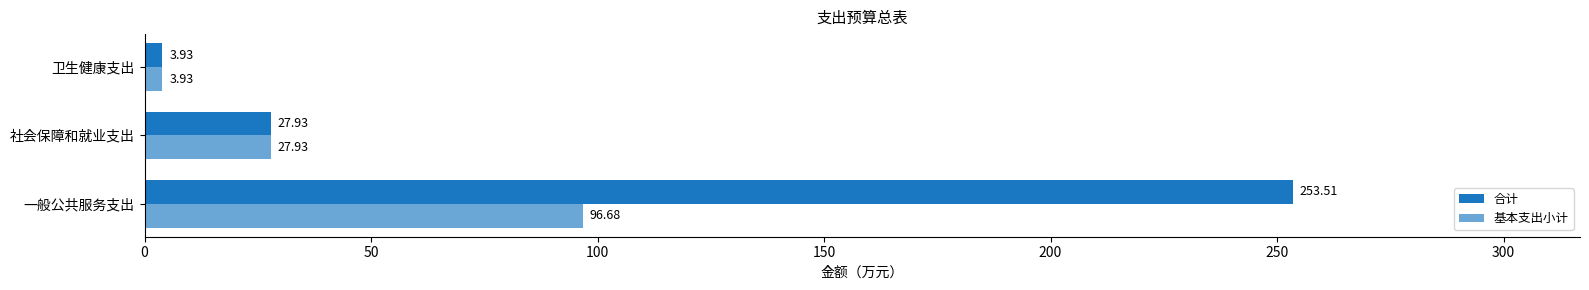

Which series has the largest total across all categories?

合计